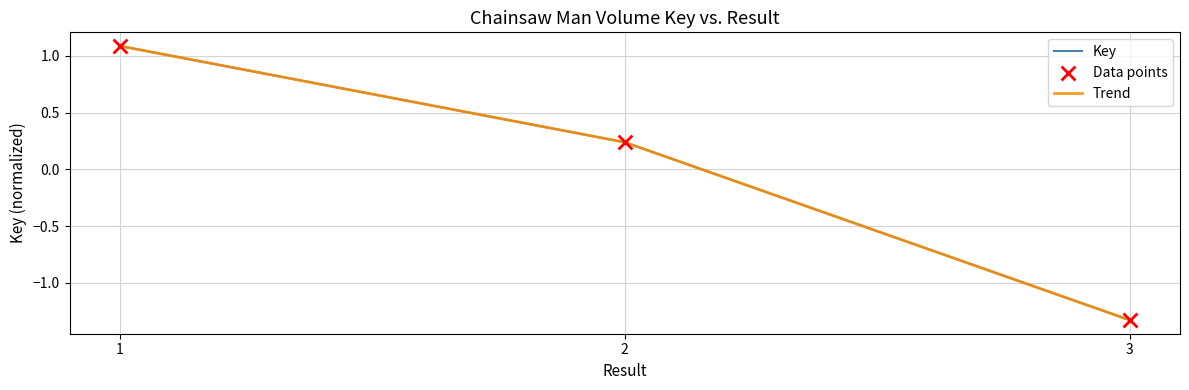

Is this an area chart (filled region under the line)?

No